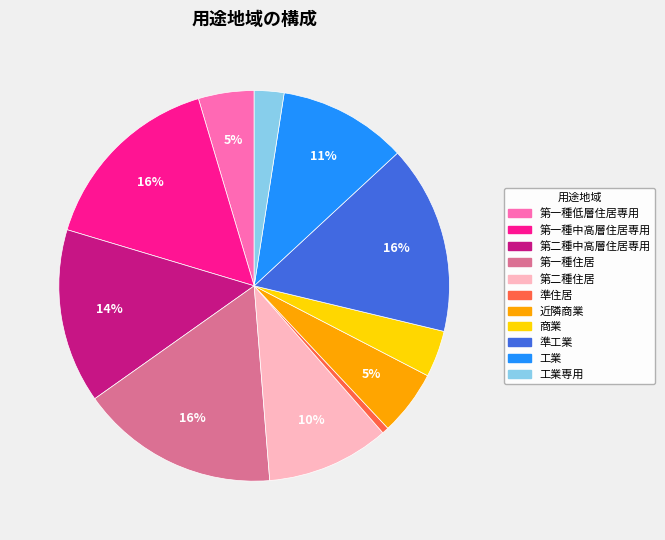

To the nearest percent, what is the average slice percentage?

9%